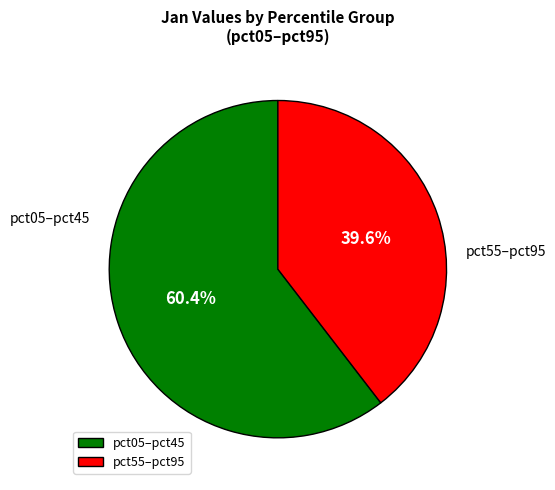

What is the smallest slice in the pie chart?

pct55–pct95